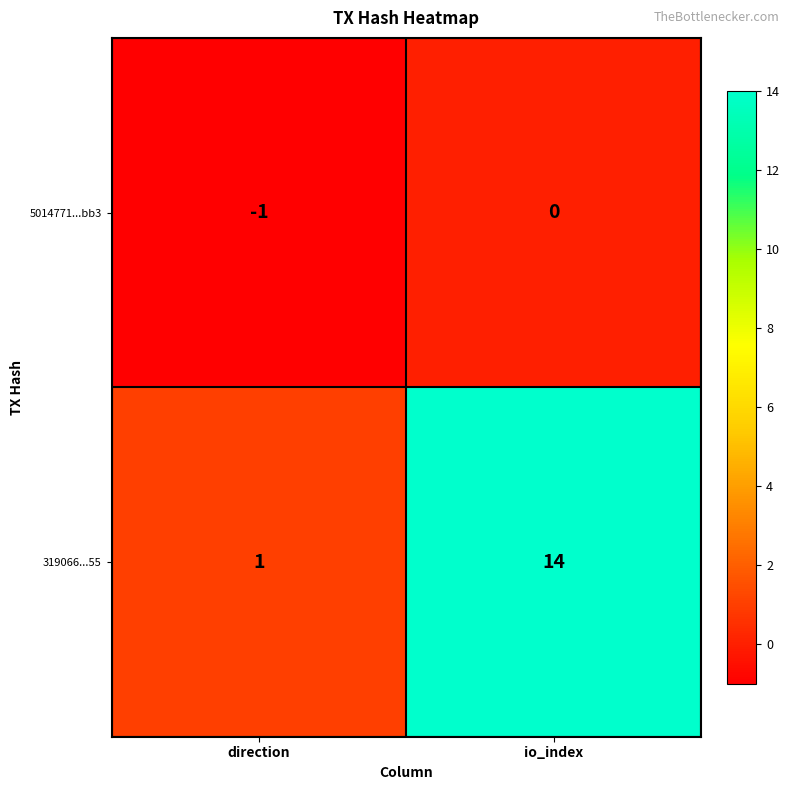

What is the difference between the highest and lowest values at io_index?

14